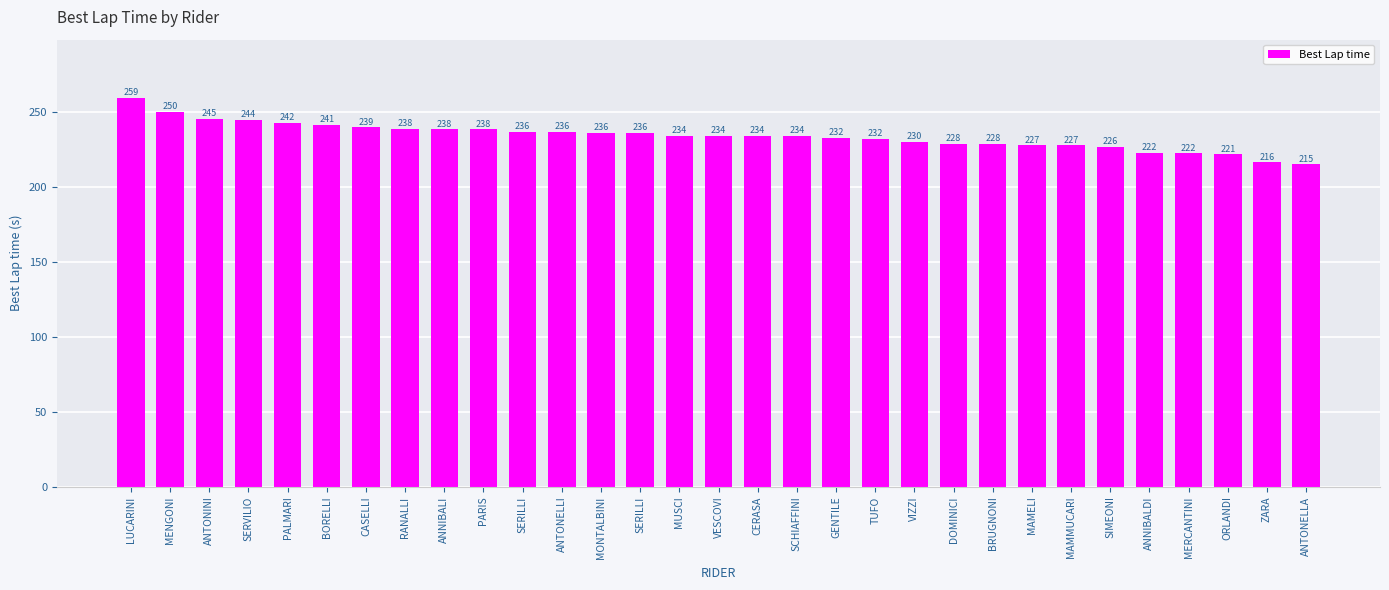

What is the change in value from BORELLI to SERILLI?

-4.8